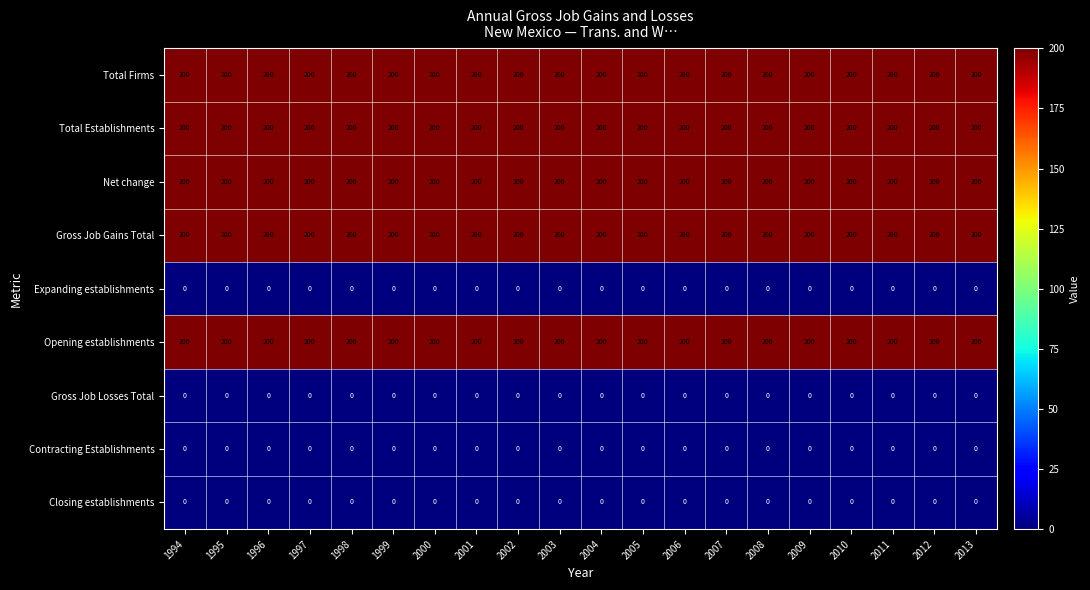

Is it true that Closing establishments equals 0 at 2001?

True